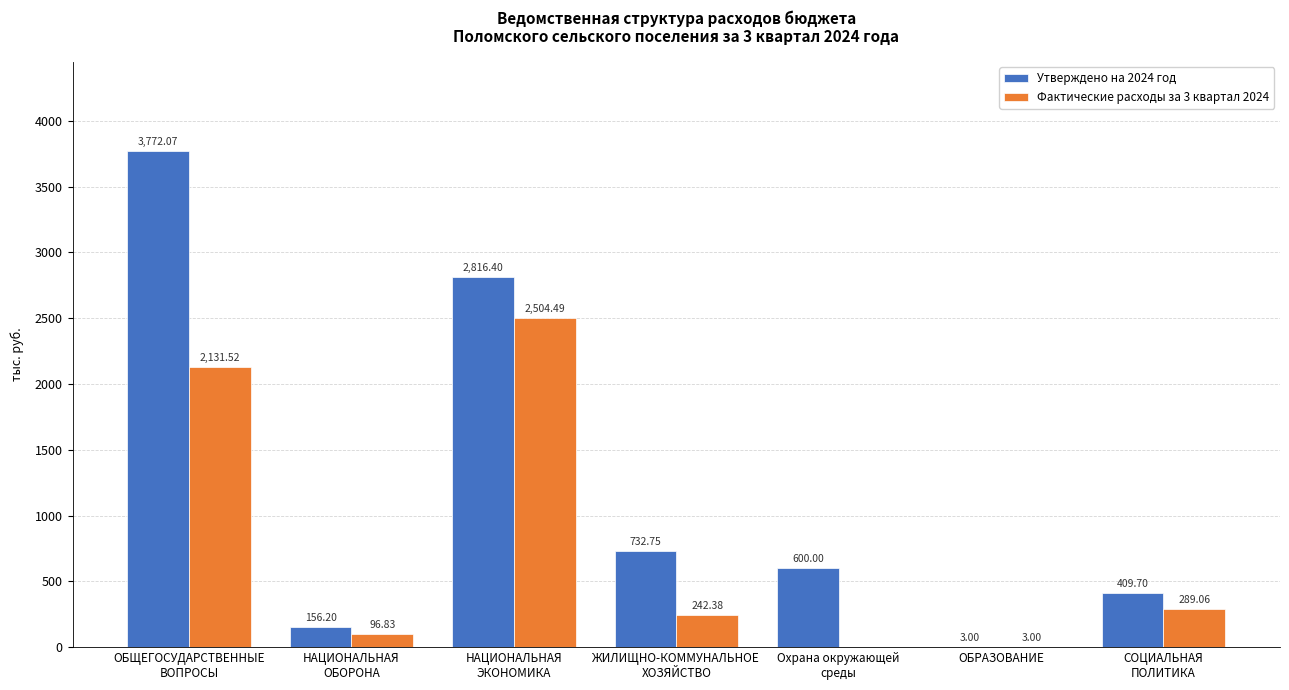

Are the bars grouped side by side (vs. stacked)?

Yes